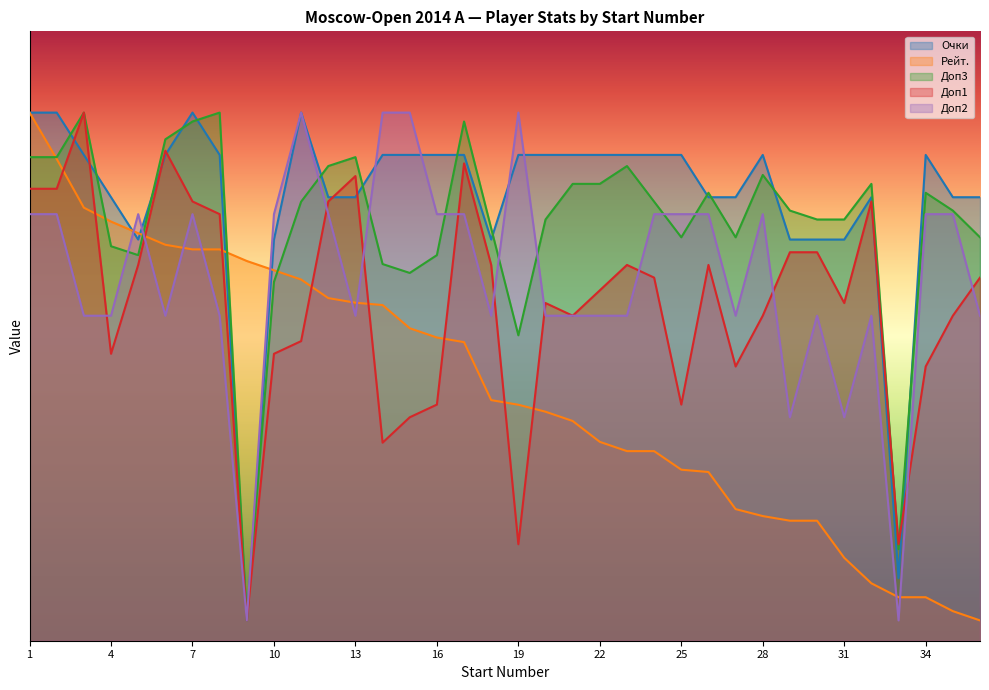

Reading left to right, extract all data points from this chart.

Очки: 1=52.0	2=52.0	3=47.8	4=43.7	5=39.5	6=47.8	7=52.0	8=47.8	9=2.0	10=39.5	11=52.0	12=43.7	13=43.7	14=47.8	15=47.8	16=47.8	17=47.8	18=39.5	19=47.8	20=47.8	21=47.8	22=47.8	23=47.8	24=47.8	25=47.8	26=43.7	27=43.7	28=47.8	29=39.5	30=39.5	31=39.5	32=43.7	33=6.2	34=47.8	35=43.7	36=43.7
Рейт.: 1=52.0	2=47.4	3=42.6	4=41.3	5=40.1	6=39.0	7=38.5	8=38.5	9=37.4	10=36.5	11=35.6	12=33.7	13=33.3	14=33.1	15=30.8	16=29.9	17=29.4	18=23.7	19=23.2	20=22.5	21=21.6	22=19.6	23=18.7	24=18.7	25=16.8	26=16.6	27=13.0	28=12.3	29=11.8	30=11.8	31=8.2	32=5.7	33=4.3	34=4.3	35=2.9	36=2.0
Доп3: 1=47.6	2=47.6	3=52.0	4=38.8	5=38.0	6=49.4	7=51.1	8=52.0	9=2.0	10=35.3	11=43.2	12=46.7	13=47.6	14=37.1	15=36.2	16=38.0	17=51.1	18=40.6	19=30.1	20=41.5	21=45.0	22=45.0	23=46.7	24=43.2	25=39.7	26=44.1	27=39.7	28=45.9	29=42.4	30=41.5	31=41.5	32=45.0	33=9.0	34=44.1	35=42.4	36=39.7
Доп1: 1=44.5	2=44.5	3=52.0	4=28.2	5=37.0	6=48.2	7=43.2	8=42.0	9=2.0	10=28.2	11=29.5	12=43.2	13=45.8	14=19.5	15=22.0	16=23.2	17=47.0	18=37.0	19=9.5	20=33.2	21=32.0	22=34.5	23=37.0	24=35.8	25=23.2	26=37.0	27=27.0	28=32.0	29=38.2	30=38.2	31=33.2	32=43.2	33=9.5	34=27.0	35=32.0	36=35.8
Доп2: 1=42.0	2=42.0	3=32.0	4=32.0	5=42.0	6=32.0	7=42.0	8=32.0	9=2.0	10=42.0	11=52.0	12=42.0	13=32.0	14=52.0	15=52.0	16=42.0	17=42.0	18=32.0	19=52.0	20=32.0	21=32.0	22=32.0	23=32.0	24=42.0	25=42.0	26=42.0	27=32.0	28=42.0	29=22.0	30=32.0	31=22.0	32=32.0	33=2.0	34=42.0	35=42.0	36=32.0